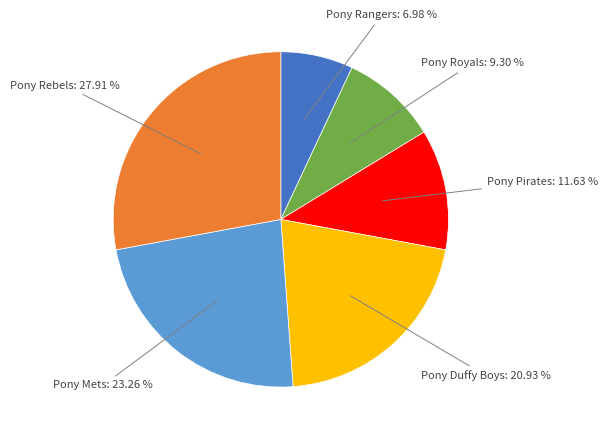

Does any single category account for the majority?

No